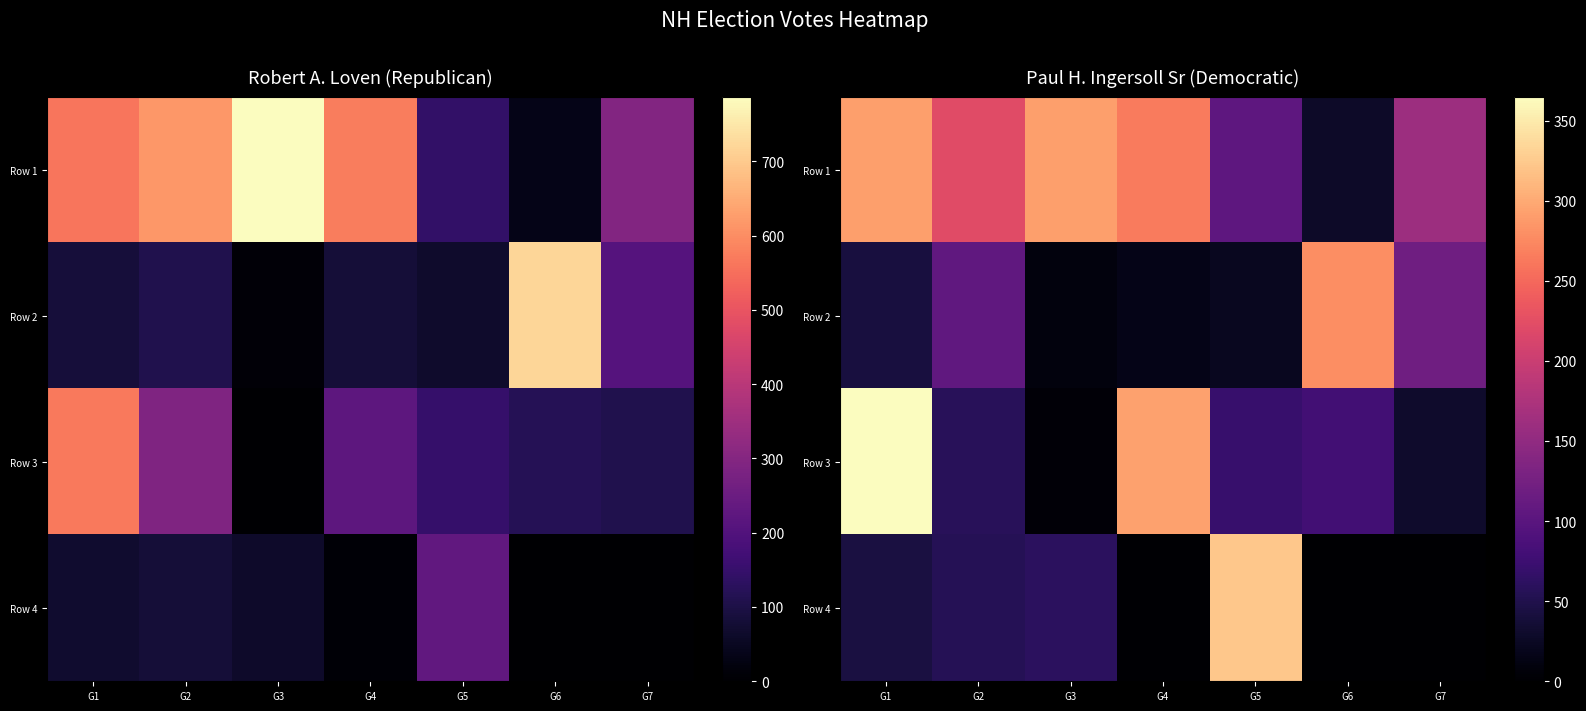

Is the value of Row 2 at G4 greater than the value of Row 1 at G7?

No